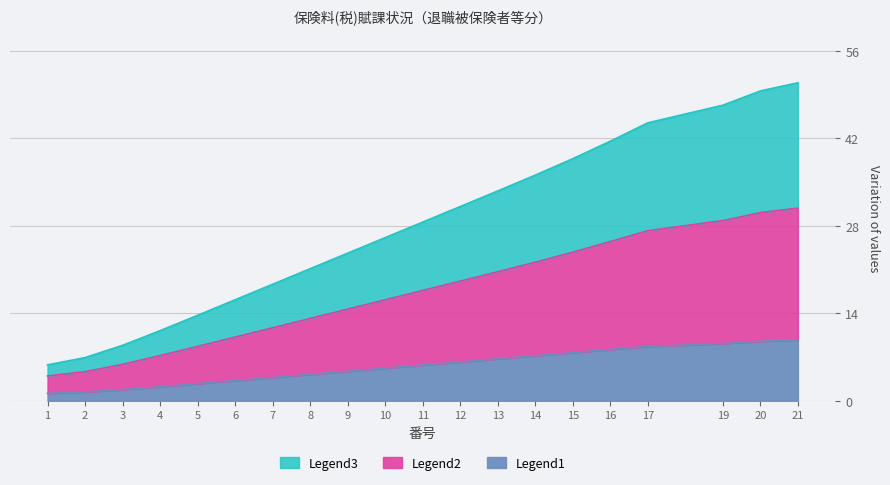

How many categories are shown in the chart?

20